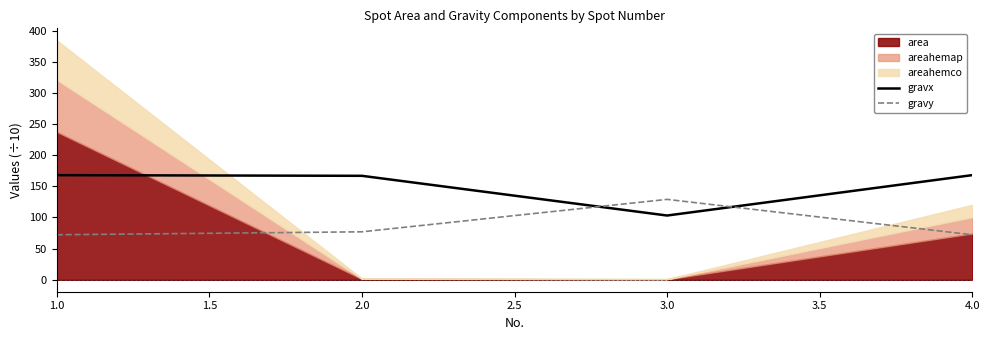

What is the minimum value for gravy?

72.2